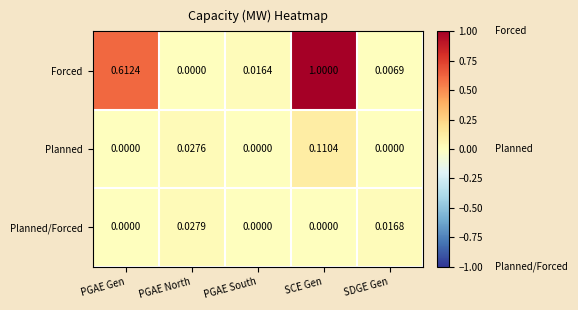

Which series has the largest total across all categories?

Forced